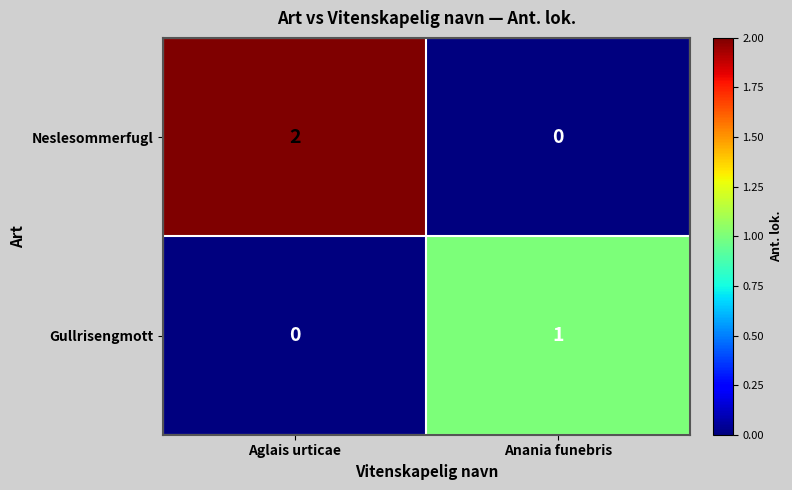

At how many categories does at least one series exceed 0?

2